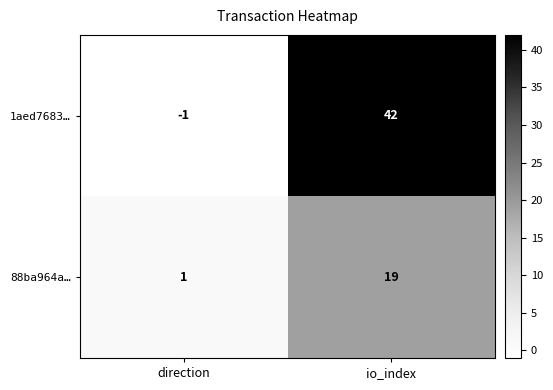

At which label is 1aed7683… closest to 20?

direction